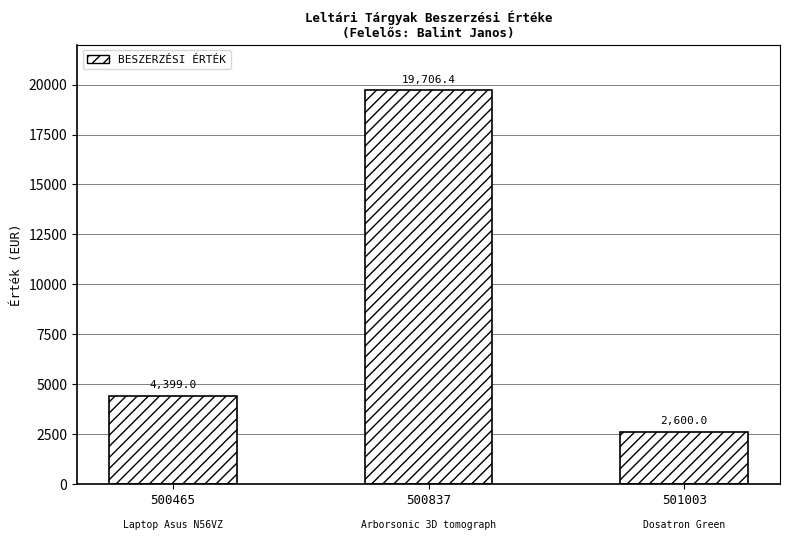

What is the difference between the maximum and minimum values?

17106.4